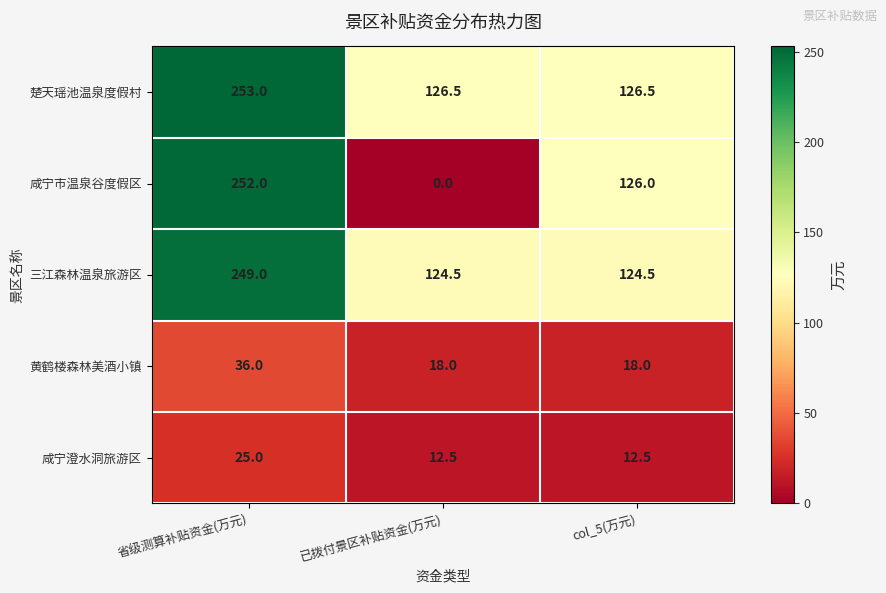

Reading left to right, what are all the values shown in this chart?

楚天瑶池温泉度假村: 253.0	126.5	126.5
咸宁市温泉谷度假区: 252.0	0.0	126.0
三江森林温泉旅游区: 249.0	124.5	124.5
黄鹤楼森林美酒小镇: 36.0	18.0	18.0
咸宁澄水洞旅游区: 25.0	12.5	12.5